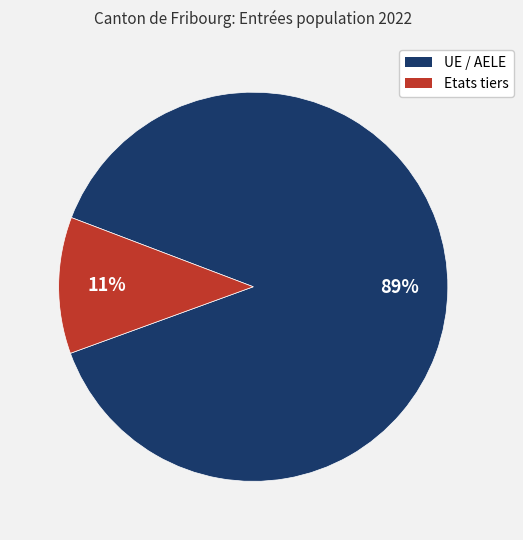

How many slices are in this pie chart?

2